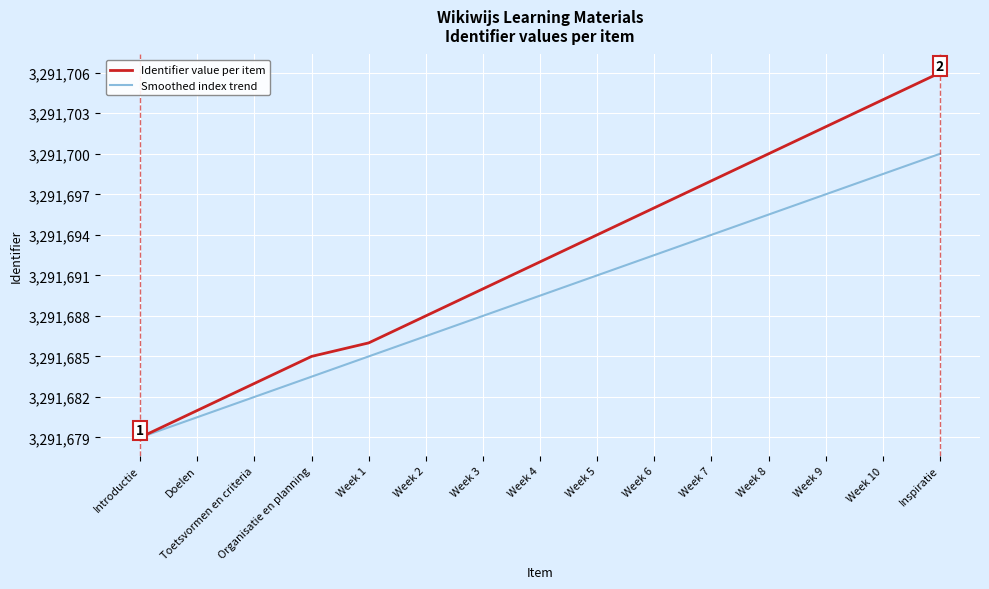

What is the difference between the Identifier value per item values at Week 9 and Week 5?

8.0